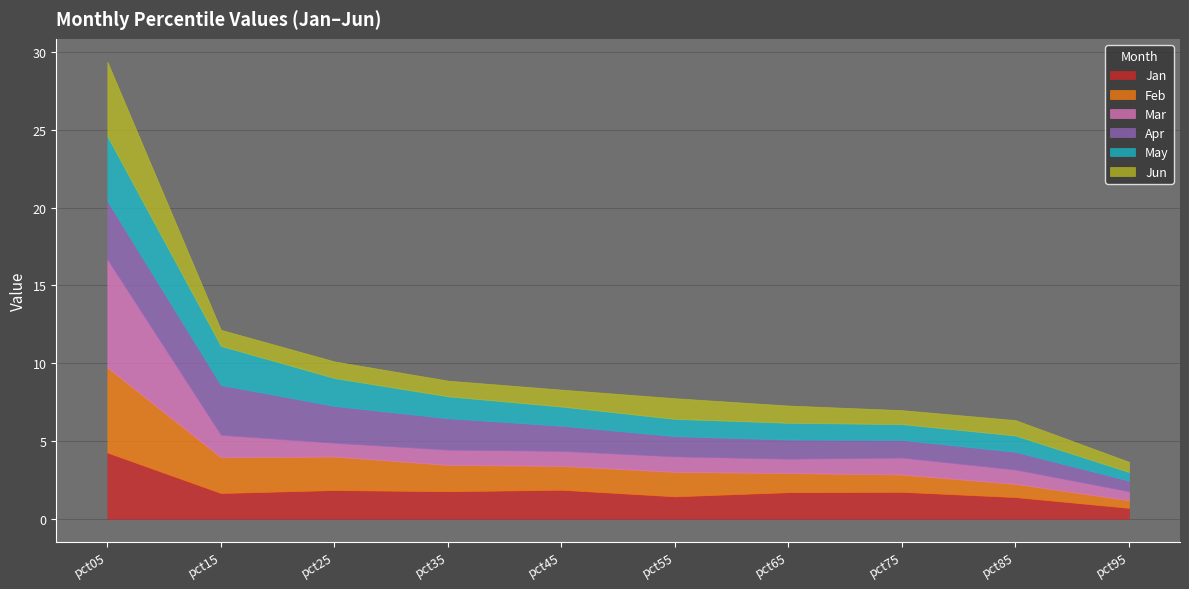

Which series changed the most between pct75 and pct95?

Jan